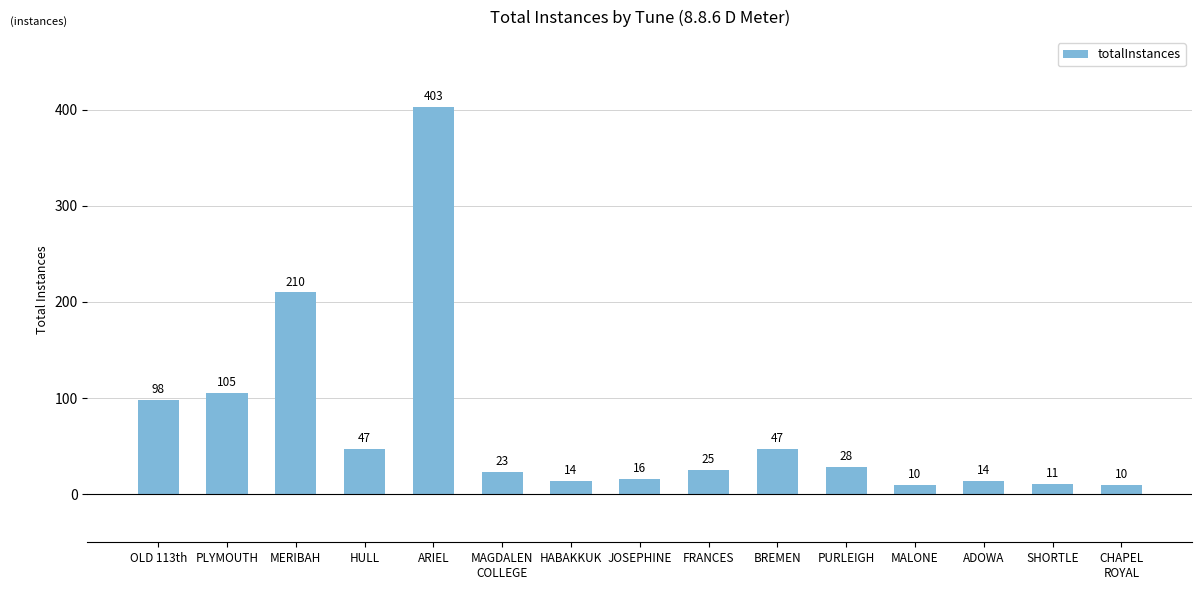

What is the maximum value shown in the chart?

403